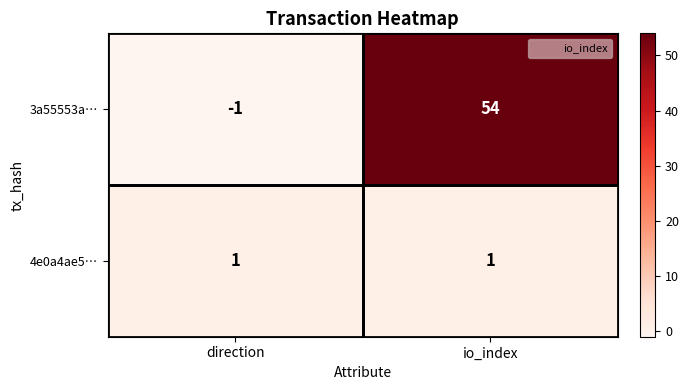

At which category does the chart reach its peak across all series?

io_index